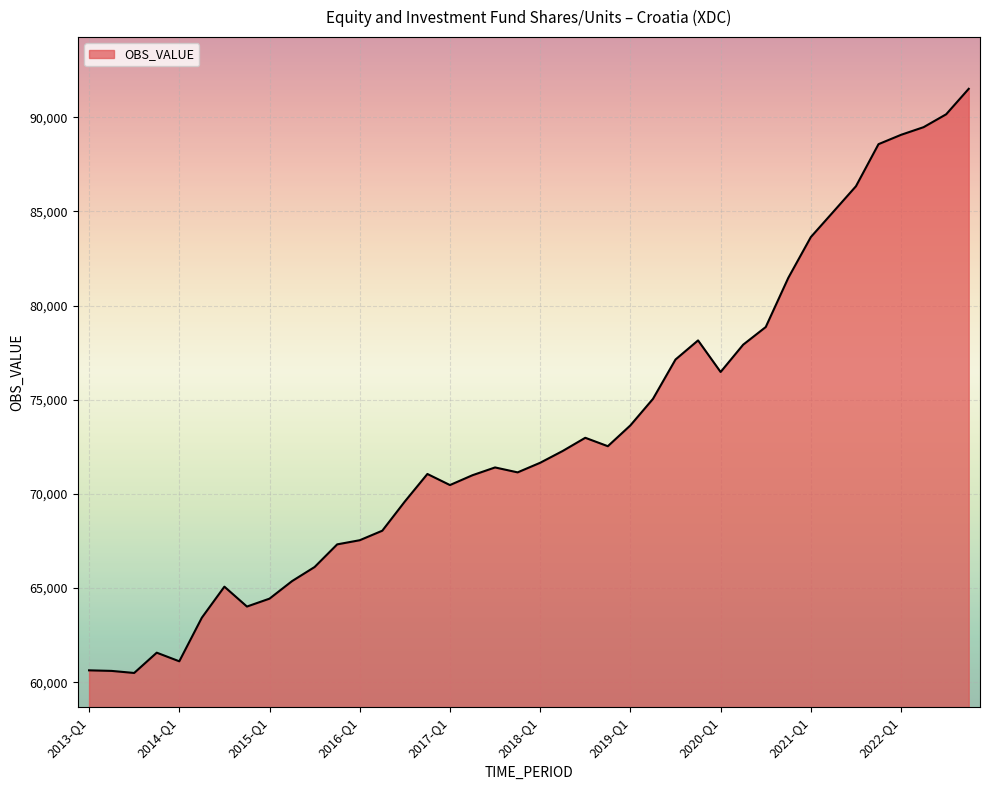

Does the chart display data point markers on the line(s)?

No